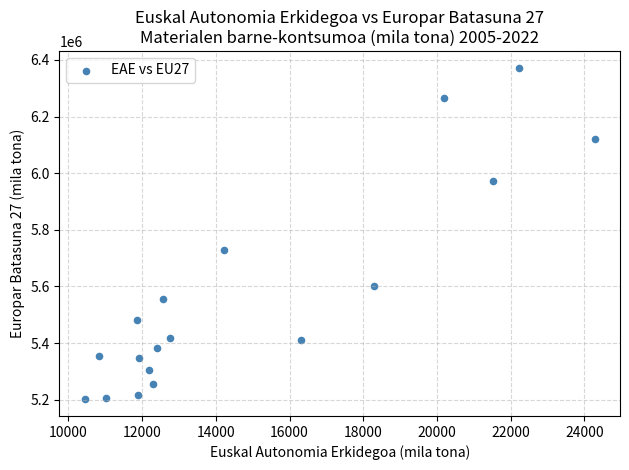

What is the range of X values (max minus min)?

13830.8